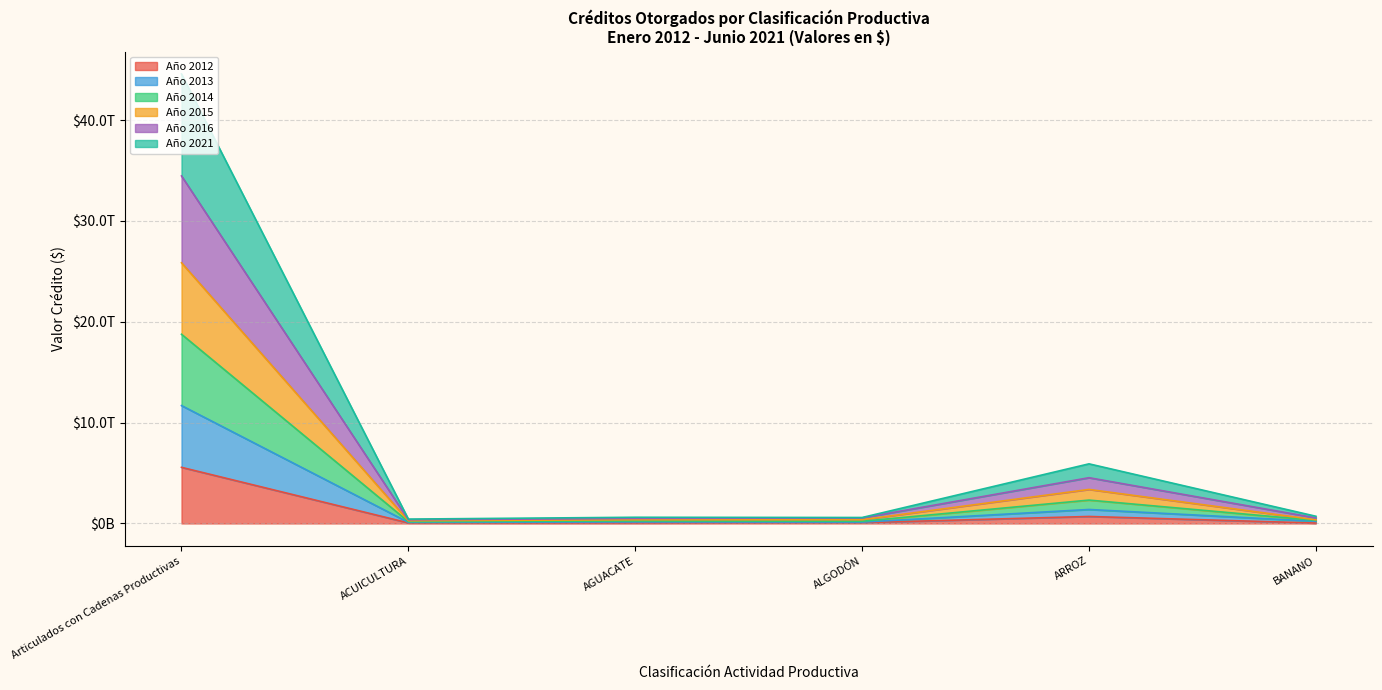

True or false: Año 2015 and Año 2012 intersect in this chart.

False